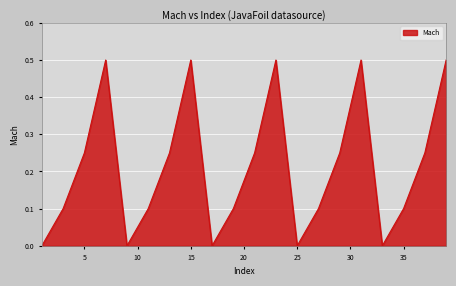

How many lines are shown in the chart?

1